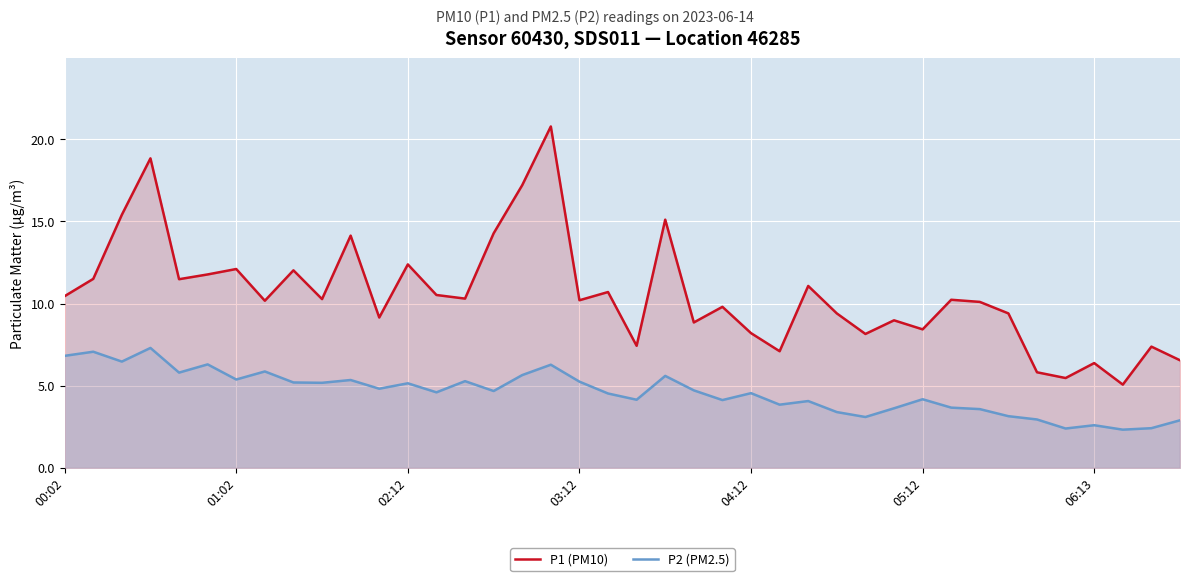

What is the difference between the maximum and minimum values in the P2 (PM2.5) series?

5.0